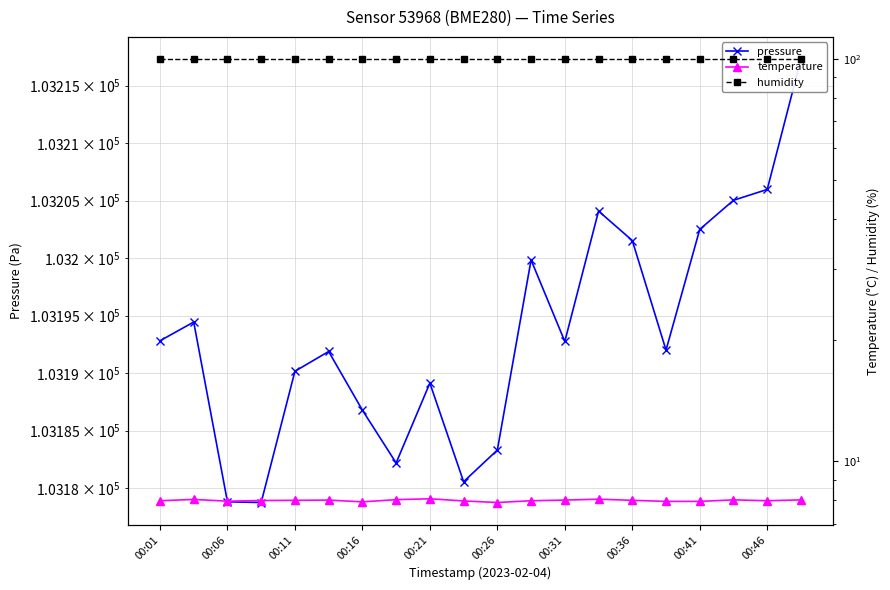

What is the minimum value for pressure?

103178.8